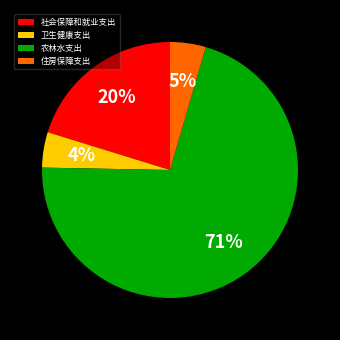

To the nearest percent, what is the difference between the 社会保障和就业支出 and 卫生健康支出 slice percentages?

16%